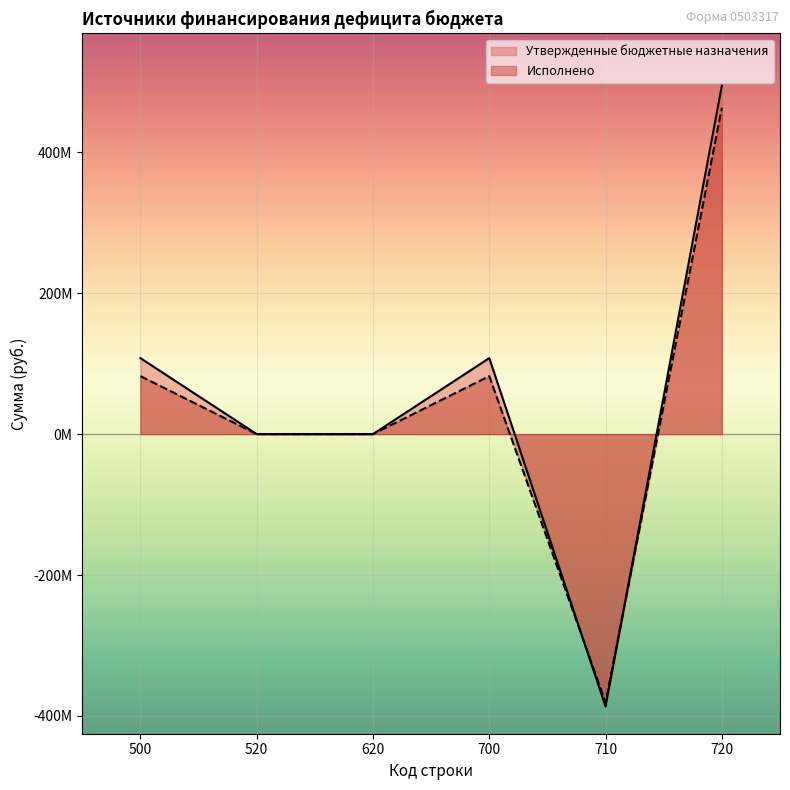

What are all the series names shown in the legend?

Утвержденные бюджетные назначения, Исполнено